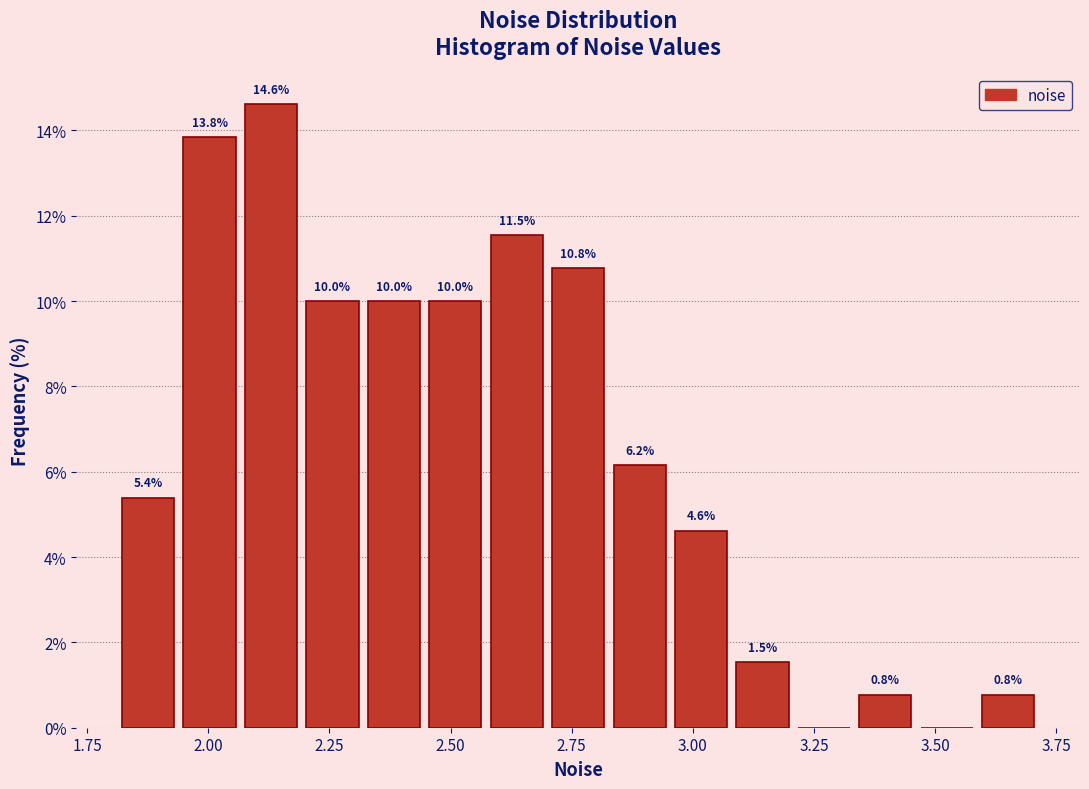

Read against the x-axis, roughly where is the centre of the tallest bar?

2.15